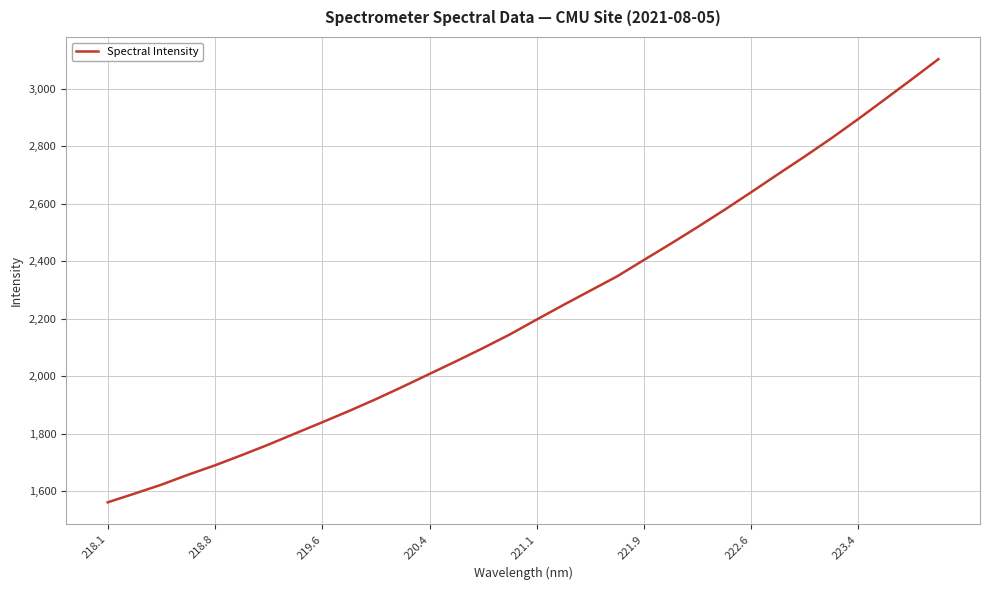

What is the smallest value displayed?

1562.1